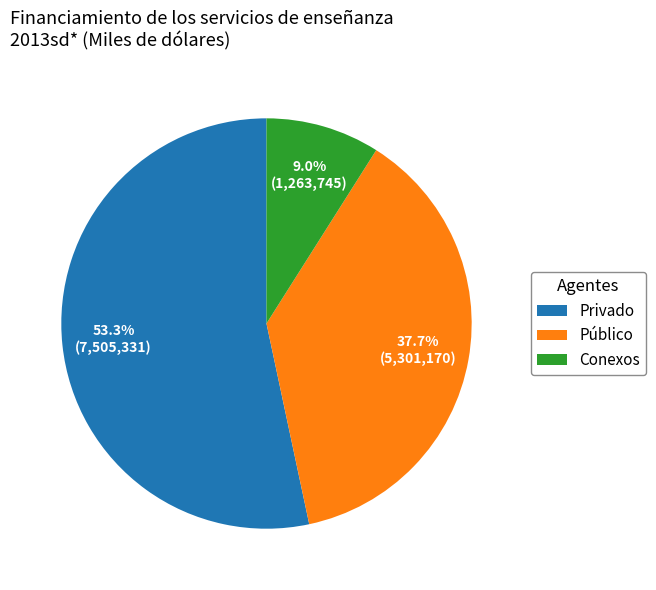

True or false: Público accounts for 38% of the total.

True